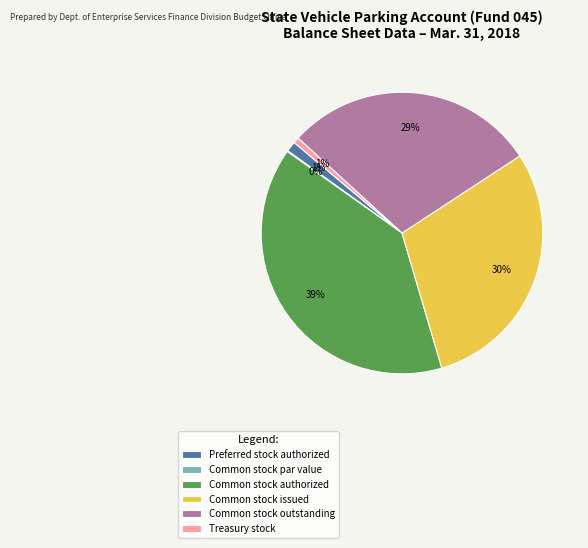

What is the largest slice in the pie chart?

Common stock authorized